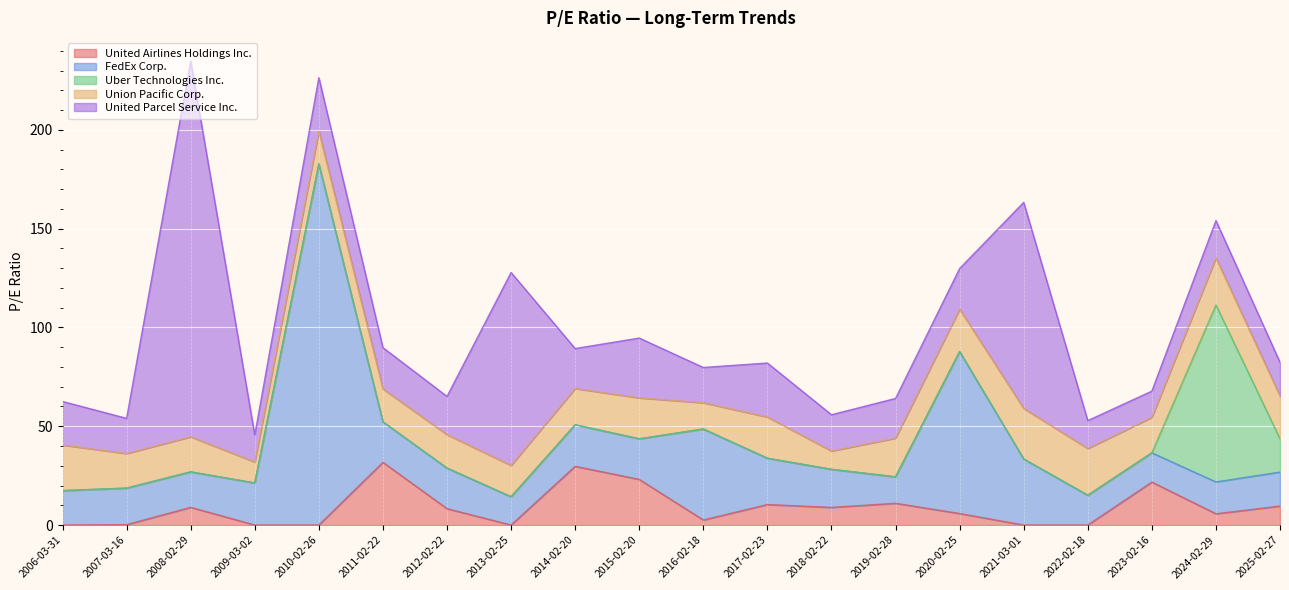

At which category is the sum across all series the highest?

2008-02-29